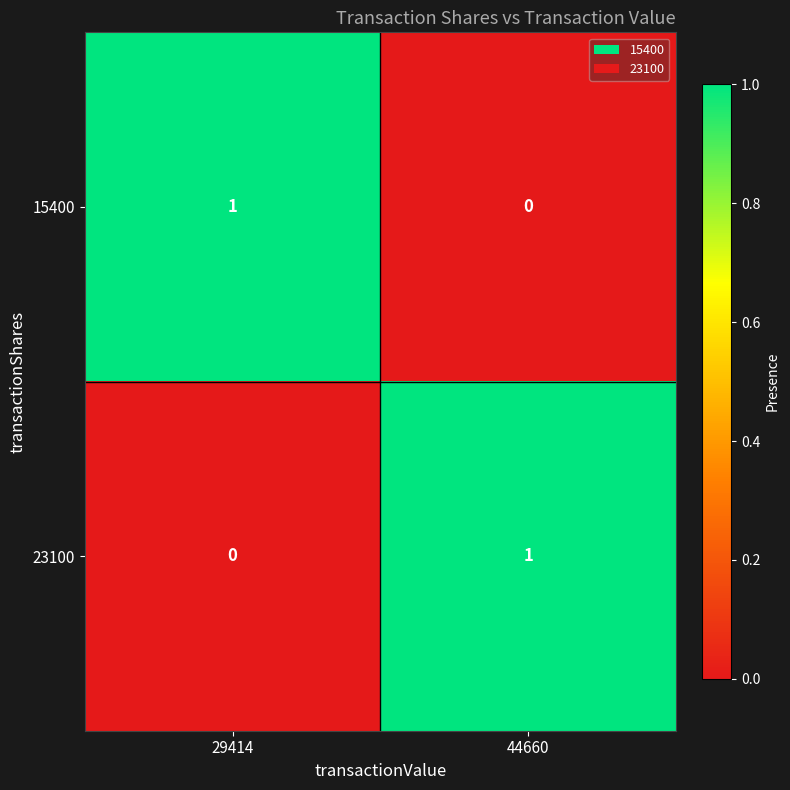

At 29414, list the series in order from smallest to largest.

23100, 15400